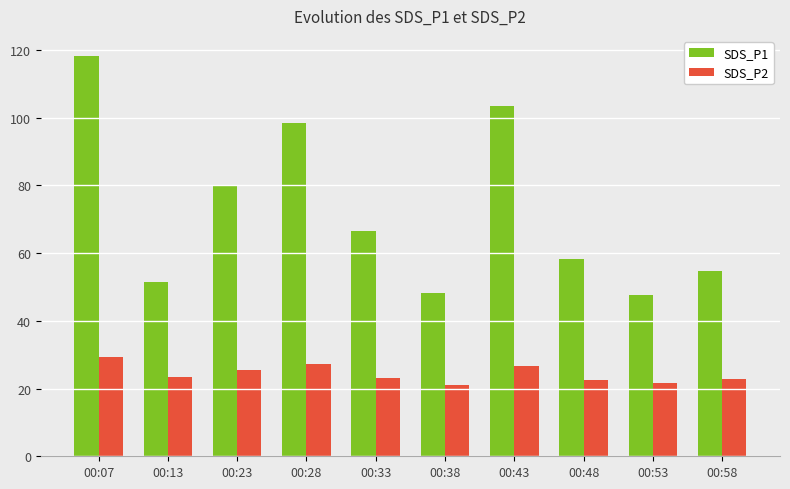

Which series has the largest range (max minus min)?

SDS_P1